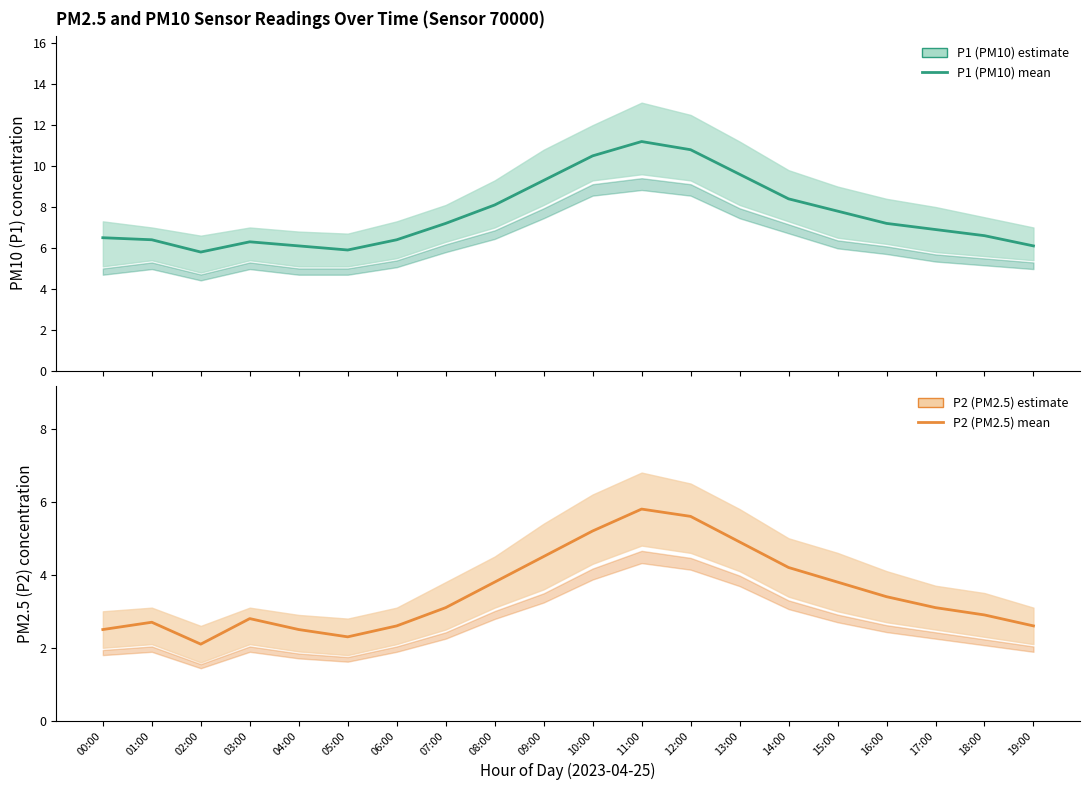

What is the maximum value shown in the chart?

11.2